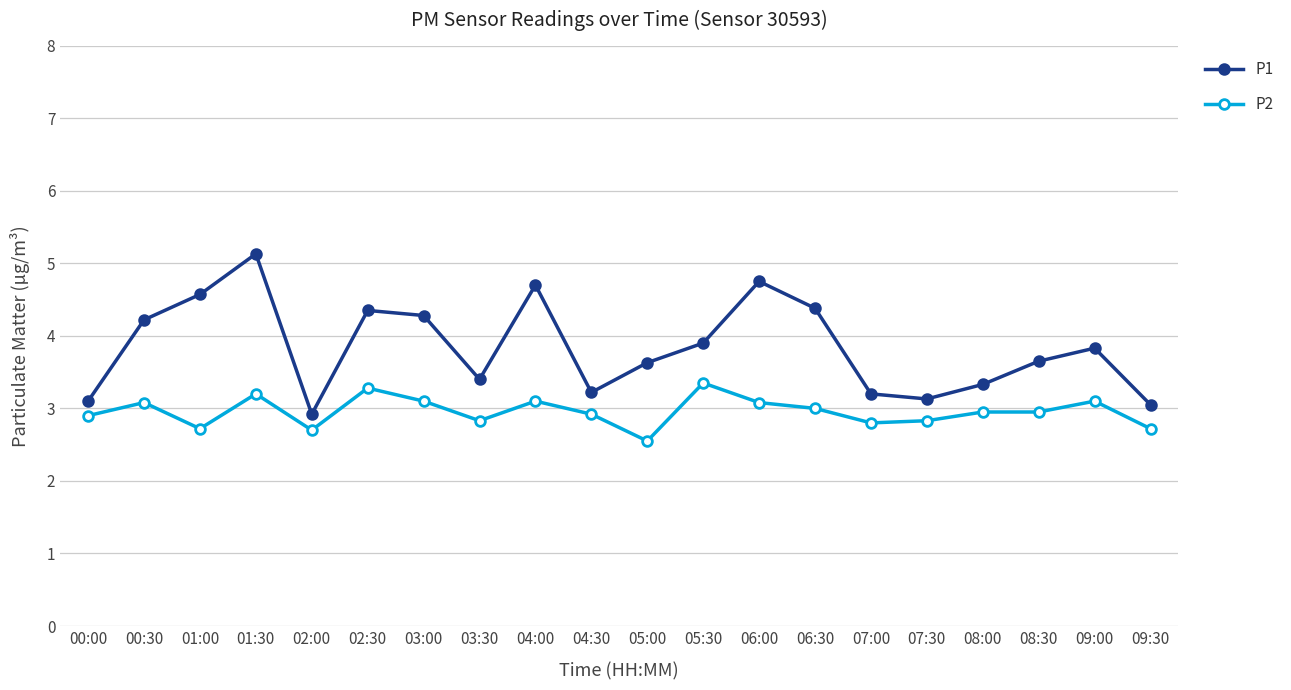

True or false: P1 and P2 cross at least once.

False